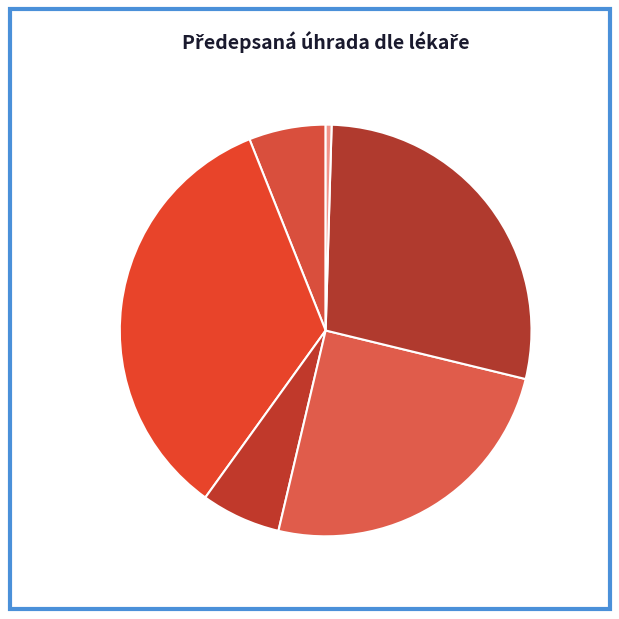

What is the total percentage of Smital Jan and Entrová Alice?

58.9%